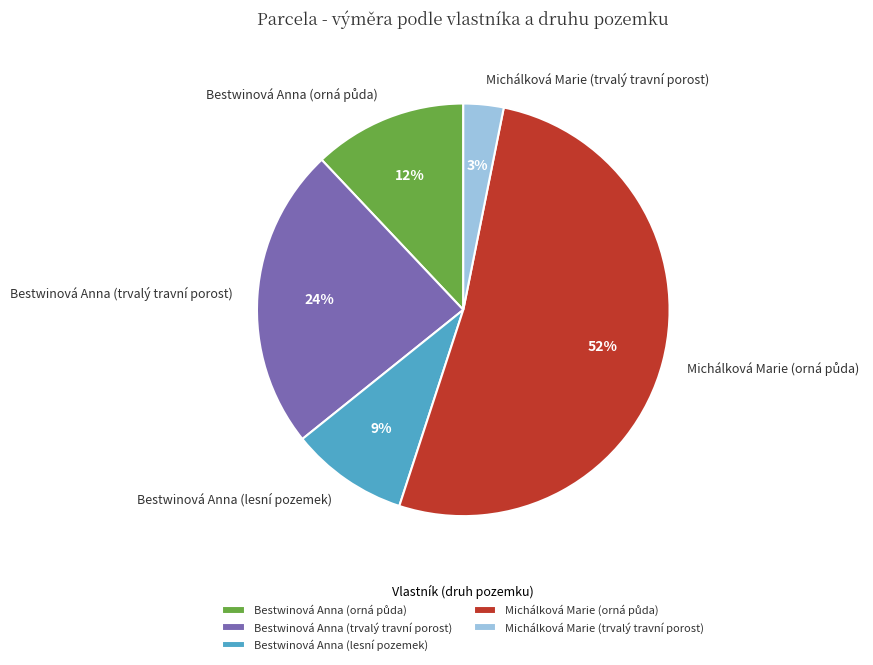

To the nearest percent, what is the difference between the largest and smallest slice percentages?

49%